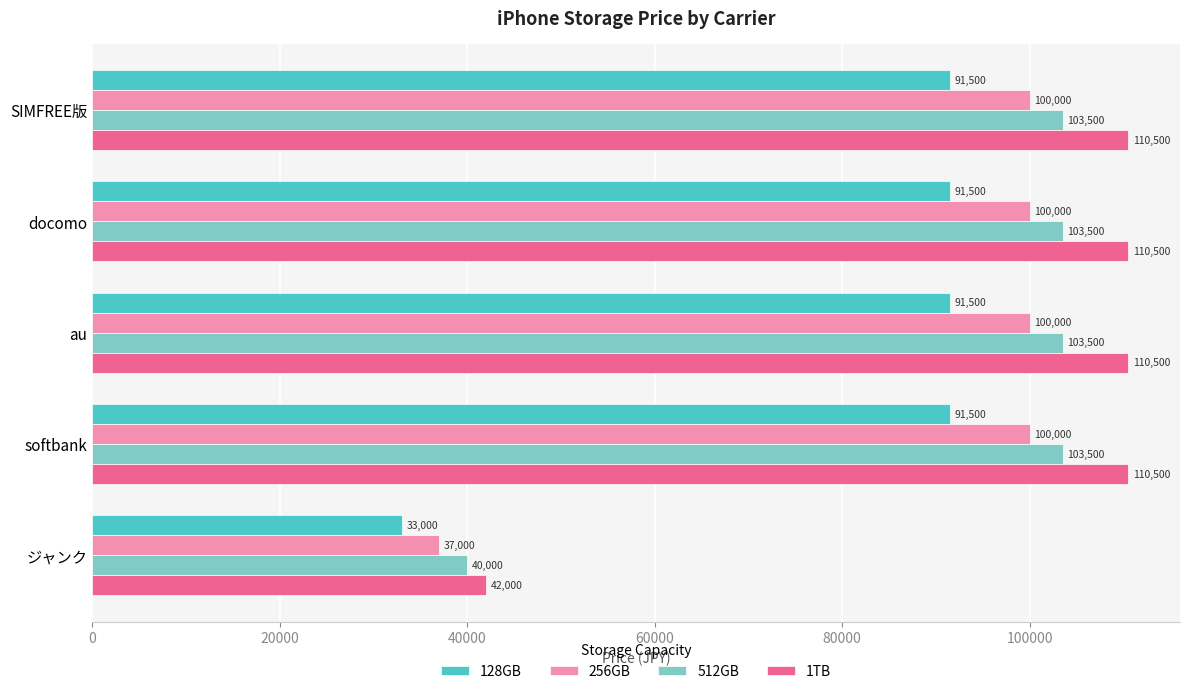

Which series has the widest spread of values?

1TB